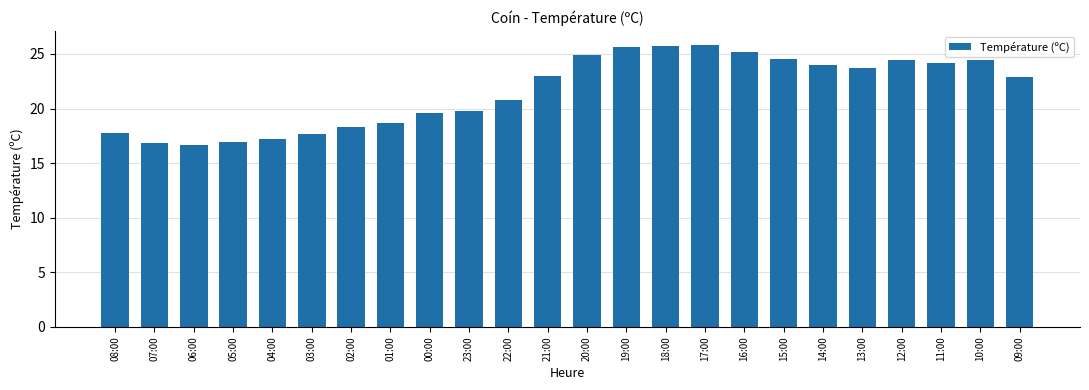

What is the change in value from 08:00 to 20:00?

+7.1